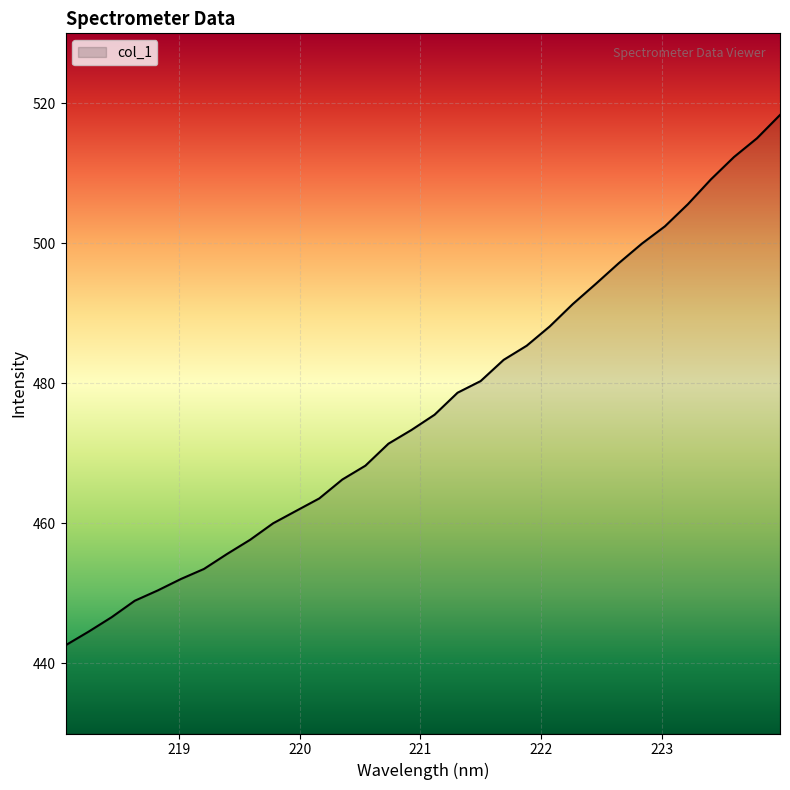

What is the minimum value shown in the chart?

442.6